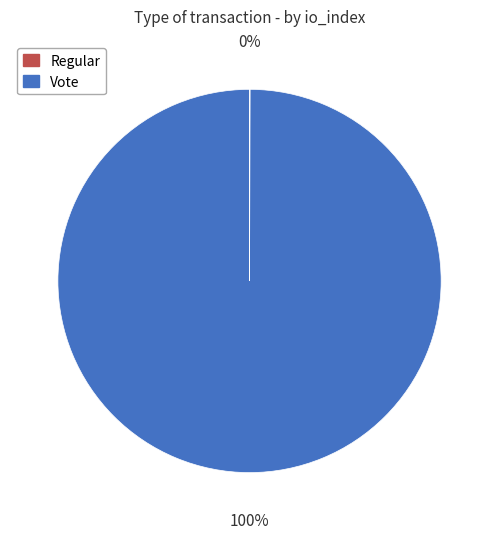

To the nearest percent, what is the difference between the largest and smallest slice percentages?

100%